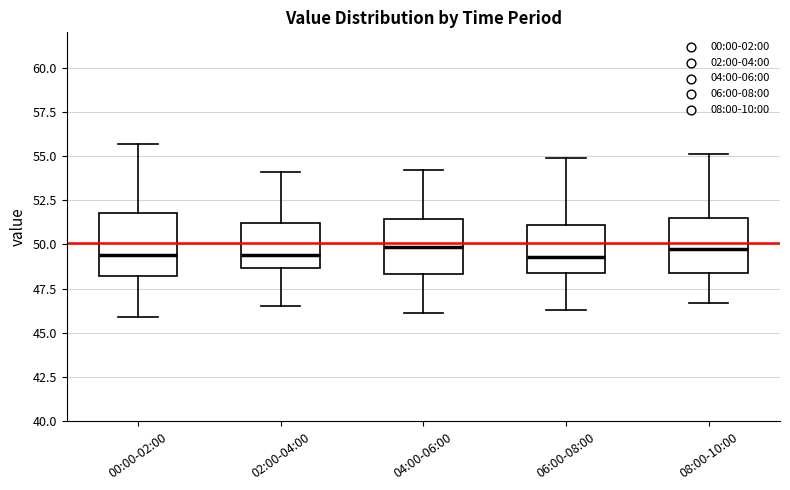

Where is the lower edge of the box for 02:00-04:00 on the y-axis? The values are not printed on the chart, so give them approximately, as read against the axis.

48.5